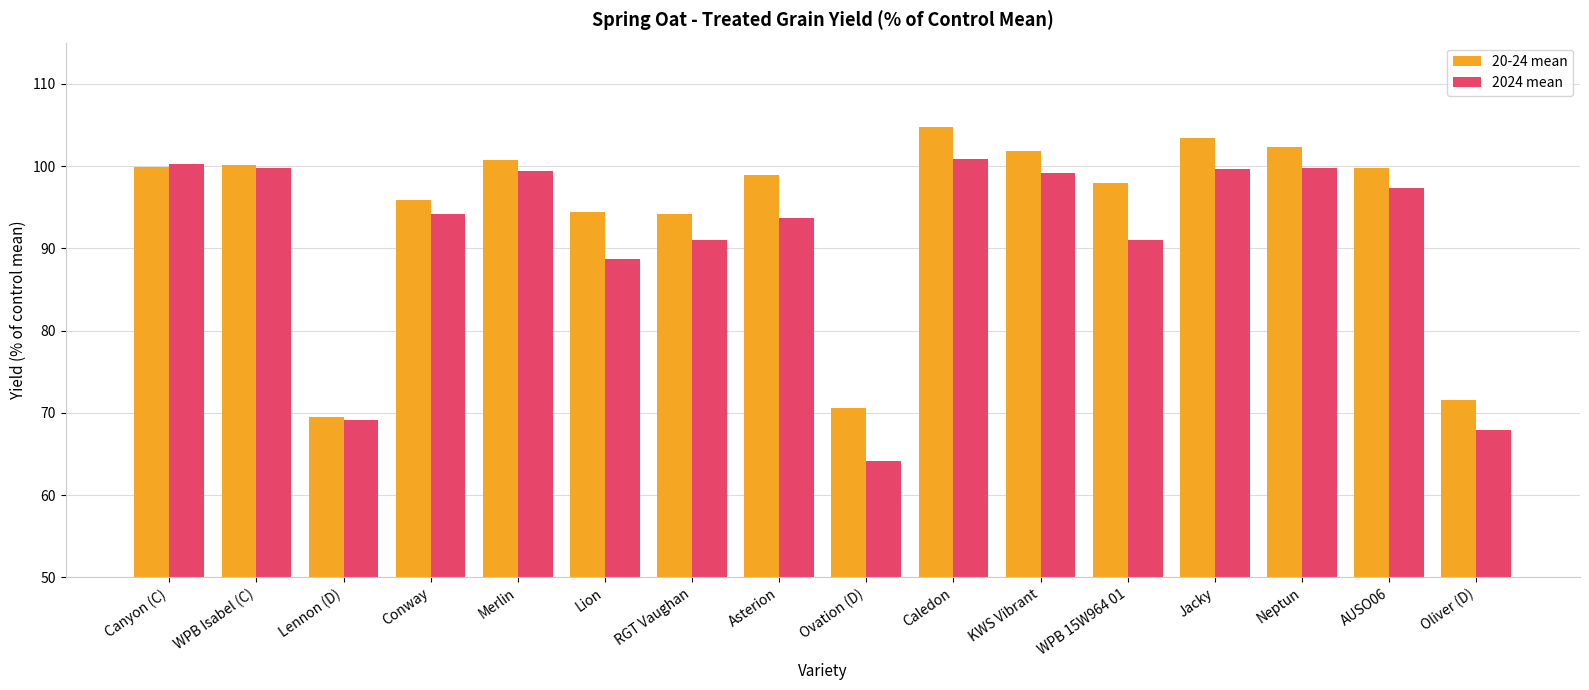

What is the difference between the maximum and minimum values in the 2024 mean series?

36.7